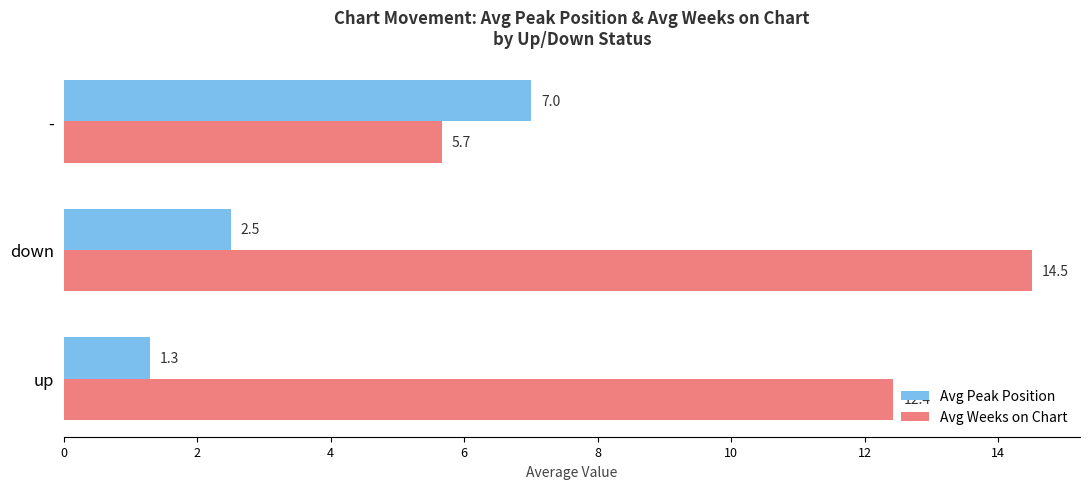

Is the value of Avg Weeks on Chart at up greater than the value of Avg Peak Position at down?

Yes